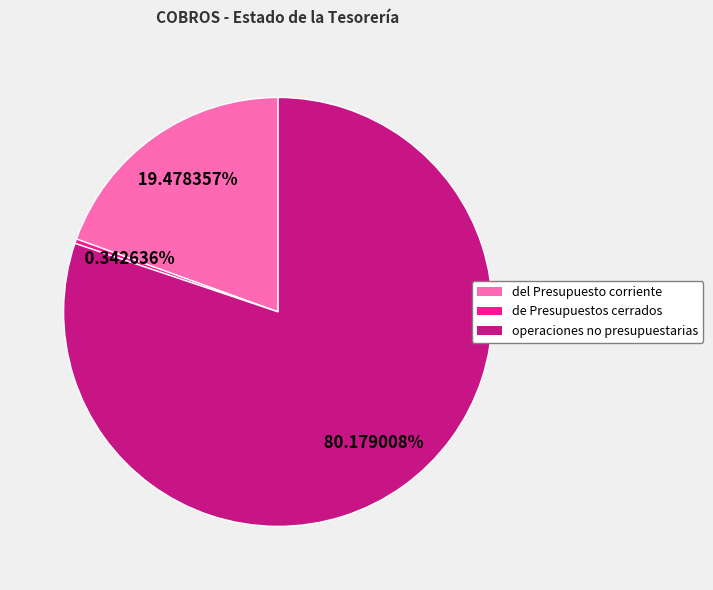

To the nearest percent, what is the difference between the largest and smallest slice percentages?

80%